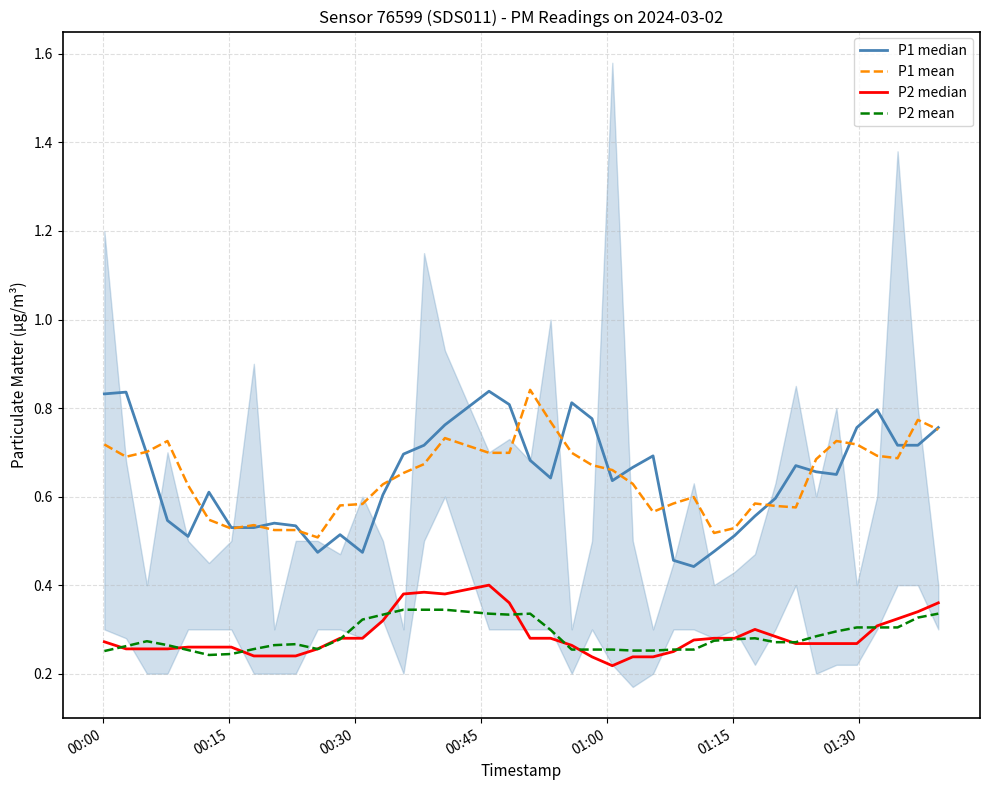

True or false: P2 mean and P1 mean cross at least once.

False